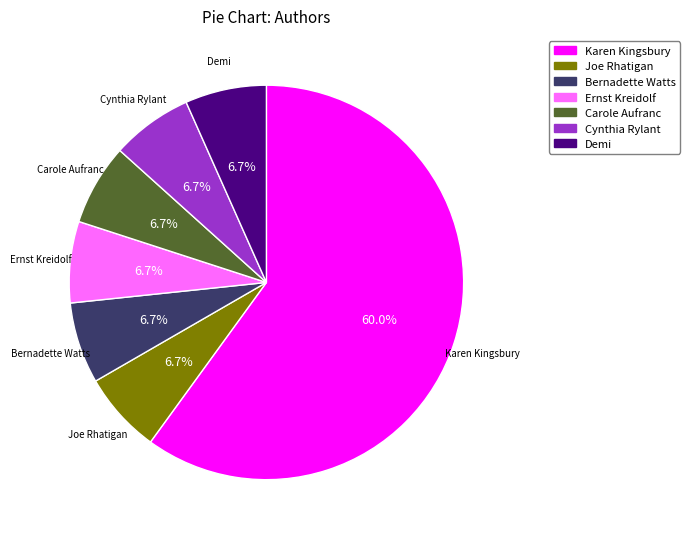

What portion of the pie excludes Cynthia Rylant?

93.3%